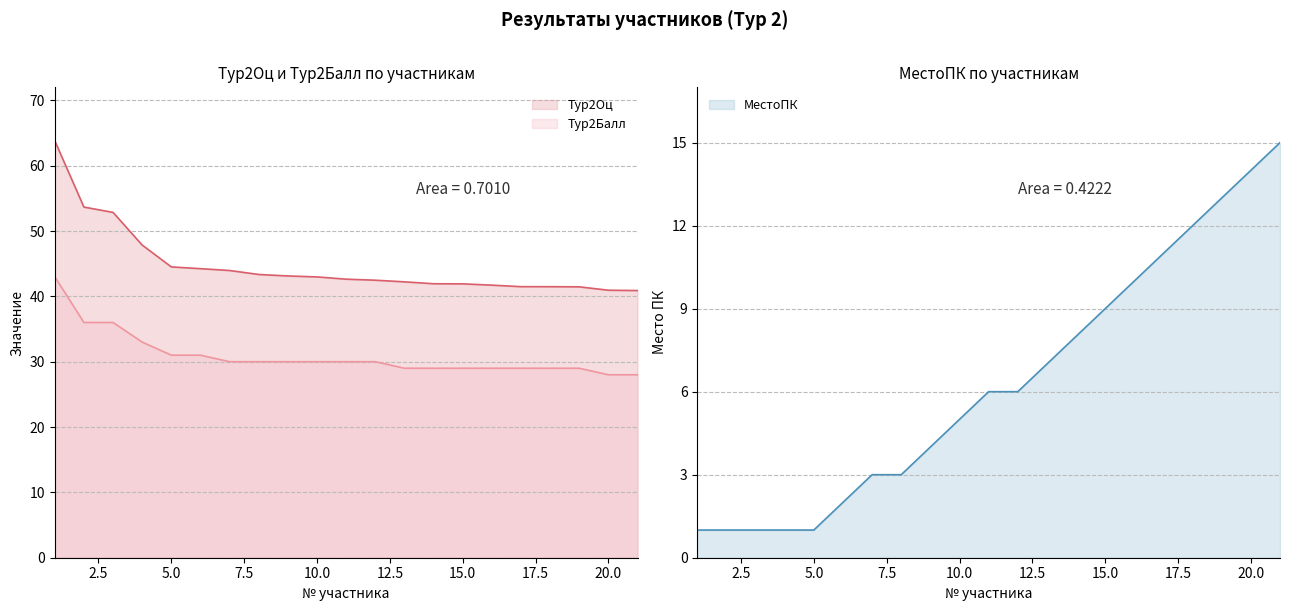

True or false: МестоПК and Тур2Балл intersect in this chart.

False